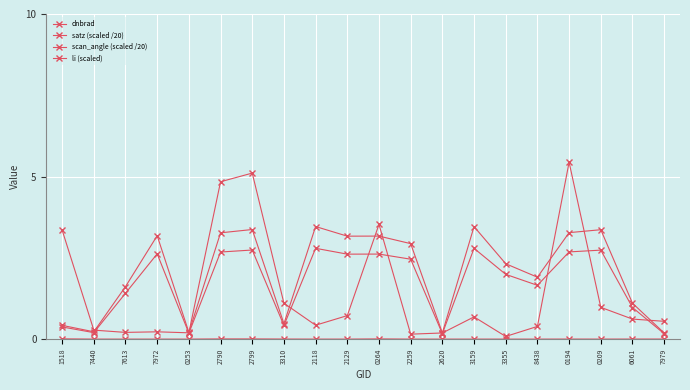

What is the sum of all dnbrad values?

29.1